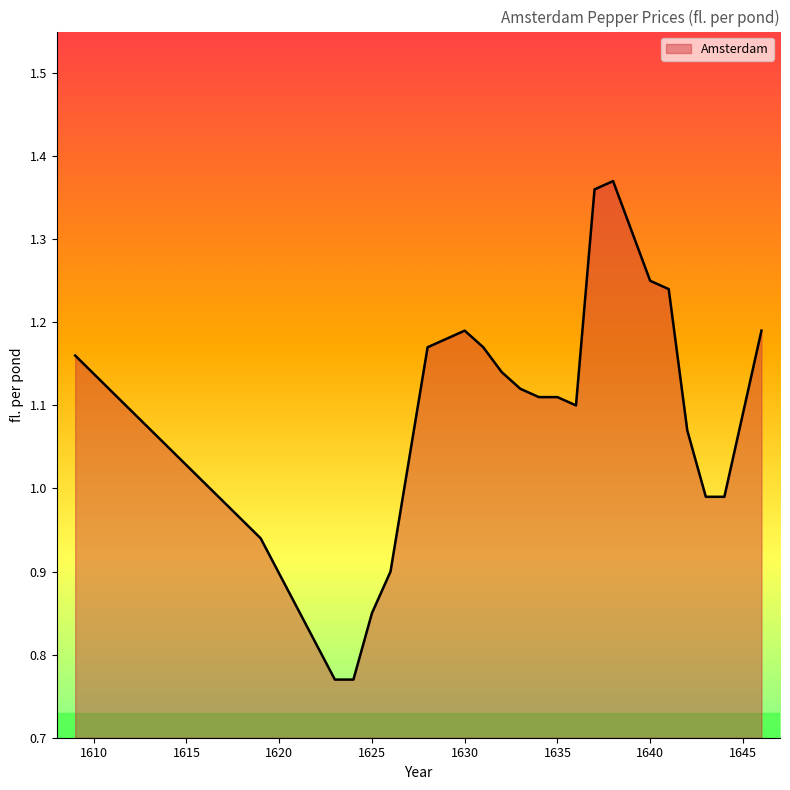

What is the difference between the maximum and minimum values?

0.6